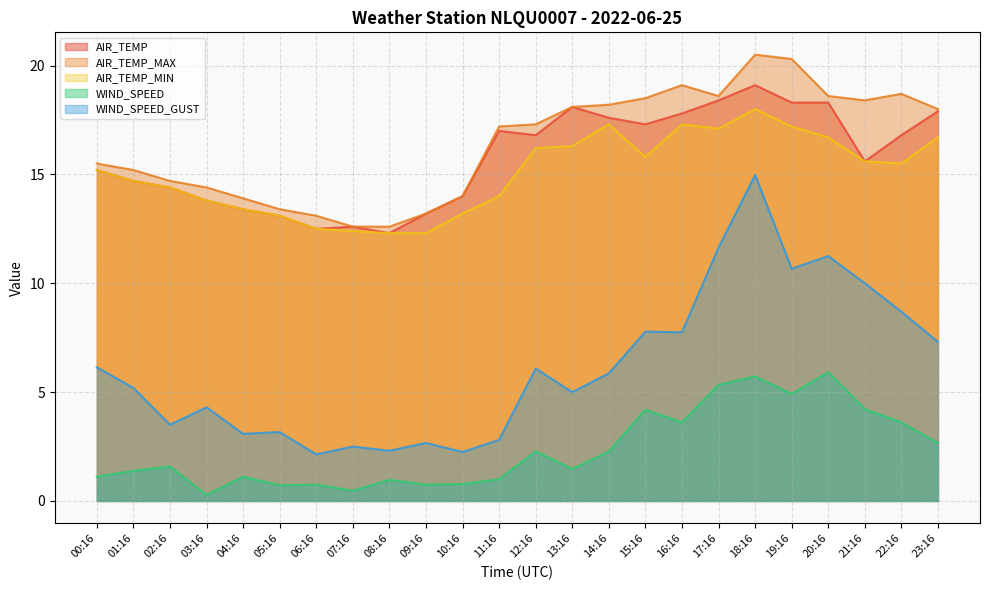

Reading left to right, what are all the values shown in this chart?

AIR_TEMP: 00:16=15.2	01:16=14.7	02:16=14.4	03:16=13.8	04:16=13.4	05:16=13.1	06:16=12.5	07:16=12.6	08:16=12.3	09:16=13.2	10:16=14.0	11:16=17.0	12:16=16.8	13:16=18.1	14:16=17.6	15:16=17.3	16:16=17.8	17:16=18.4	18:16=19.1	19:16=18.3	20:16=18.3	21:16=15.6	22:16=16.8	23:16=17.9
AIR_TEMP_MAX: 00:16=15.5	01:16=15.2	02:16=14.7	03:16=14.4	04:16=13.9	05:16=13.4	06:16=13.1	07:16=12.6	08:16=12.6	09:16=13.2	10:16=14.0	11:16=17.2	12:16=17.3	13:16=18.1	14:16=18.2	15:16=18.5	16:16=19.1	17:16=18.6	18:16=20.5	19:16=20.3	20:16=18.6	21:16=18.4	22:16=18.7	23:16=18.0
AIR_TEMP_MIN: 00:16=15.2	01:16=14.7	02:16=14.4	03:16=13.8	04:16=13.4	05:16=13.1	06:16=12.5	07:16=12.4	08:16=12.3	09:16=12.3	10:16=13.2	11:16=14.0	12:16=16.2	13:16=16.3	14:16=17.3	15:16=15.8	16:16=17.3	17:16=17.1	18:16=18.0	19:16=17.2	20:16=16.7	21:16=15.6	22:16=15.5	23:16=16.7
WIND_SPEED: 00:16=1.1	01:16=1.4	02:16=1.6	03:16=0.3	04:16=1.1	05:16=0.7	06:16=0.8	07:16=0.5	08:16=1.0	09:16=0.8	10:16=0.8	11:16=1.0	12:16=2.3	13:16=1.5	14:16=2.3	15:16=4.2	16:16=3.6	17:16=5.3	18:16=5.7	19:16=4.9	20:16=5.9	21:16=4.2	22:16=3.6	23:16=2.7
WIND_SPEED_GUST: 00:16=6.1	01:16=5.2	02:16=3.5	03:16=4.3	04:16=3.1	05:16=3.2	06:16=2.1	07:16=2.5	08:16=2.3	09:16=2.7	10:16=2.2	11:16=2.8	12:16=6.1	13:16=5.0	14:16=5.9	15:16=7.8	16:16=7.8	17:16=11.6	18:16=15.0	19:16=10.7	20:16=11.2	21:16=10.0	22:16=8.7	23:16=7.3